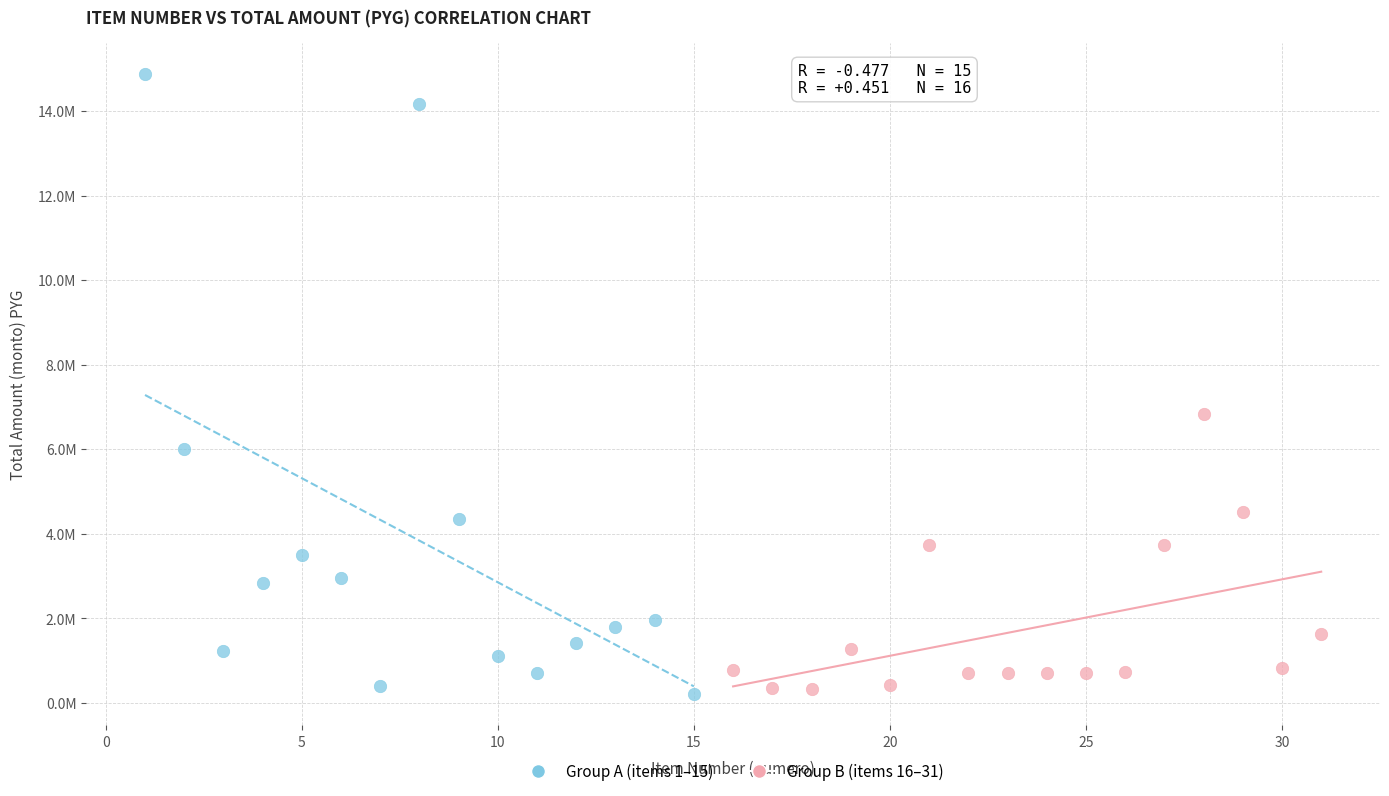

Which series reaches the minimum Y coordinate?

Group A (items 1–15)